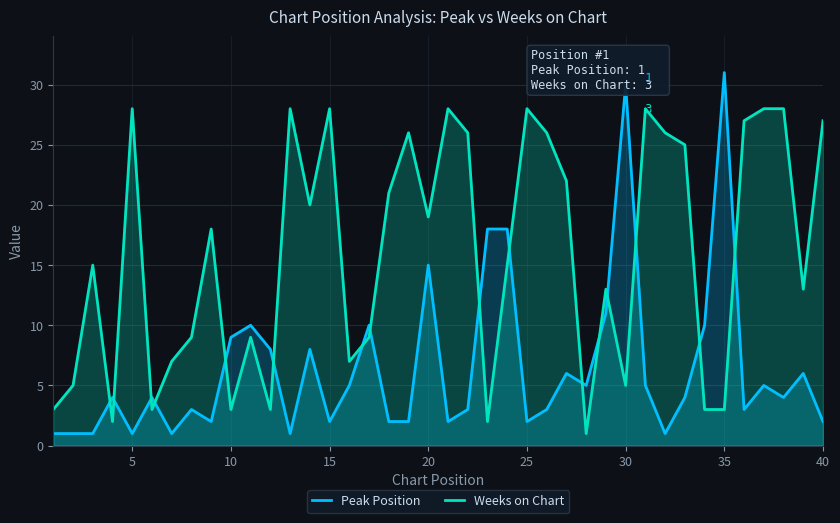

List the series in order of their overall mean, lowest first.

Peak Position, Weeks on Chart